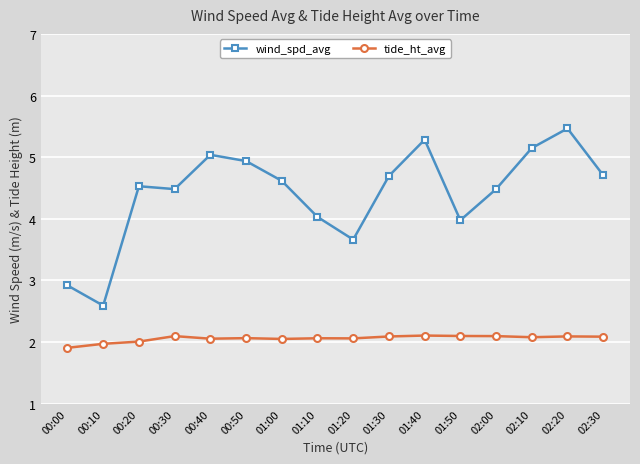

The tide_ht_avg series shows 1.9 at 00:00. True or false?

True